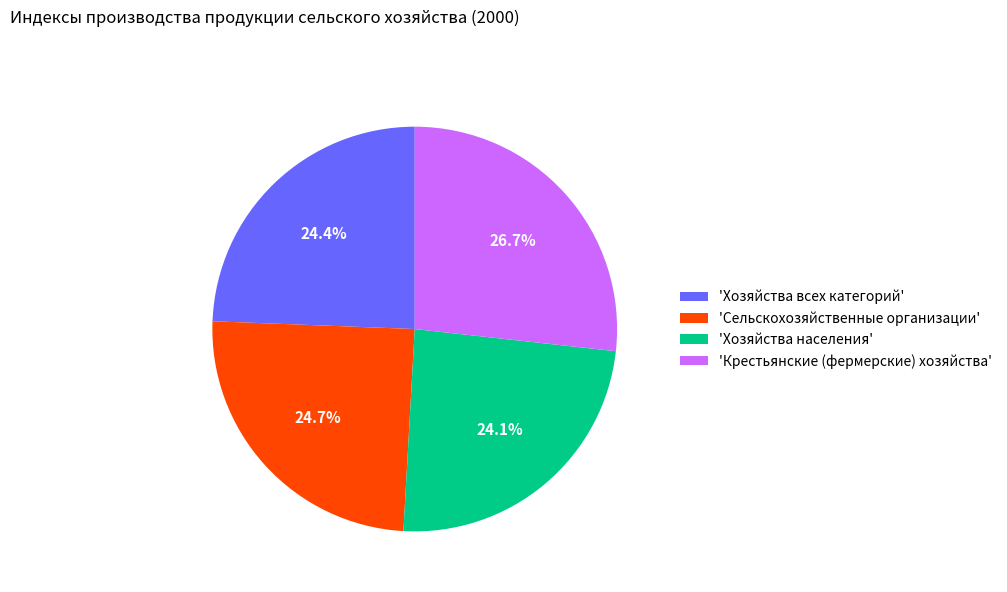

Approximately how many times larger is the value at 'Крестьянские (фермерские) хозяйства' compared to 'Сельскохозяйственные организации'?

1.1